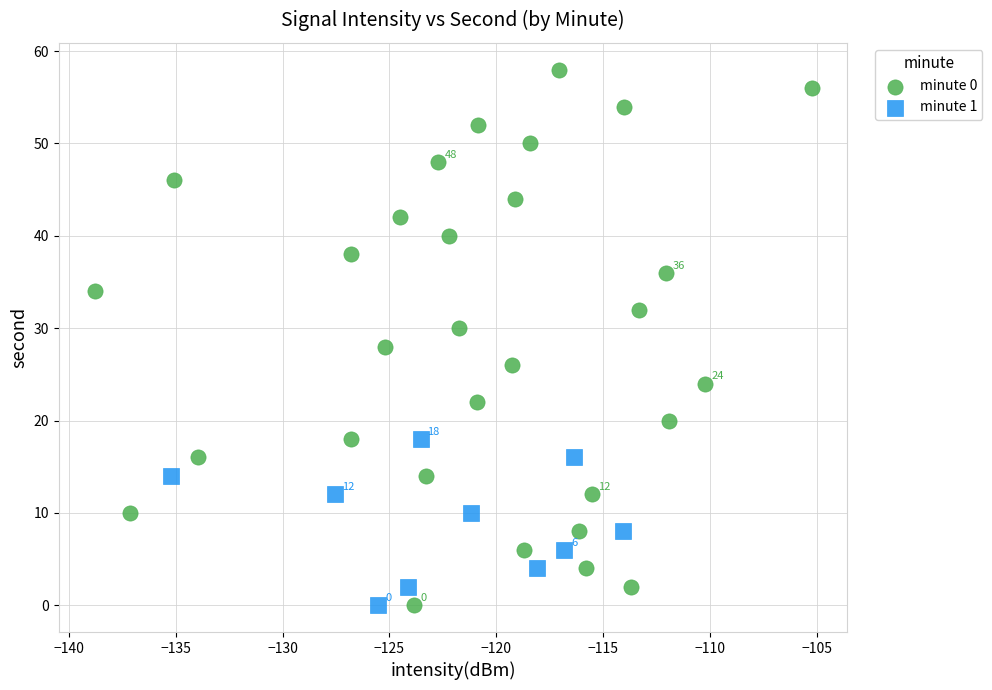

Which series contains the highest Y value?

minute 0